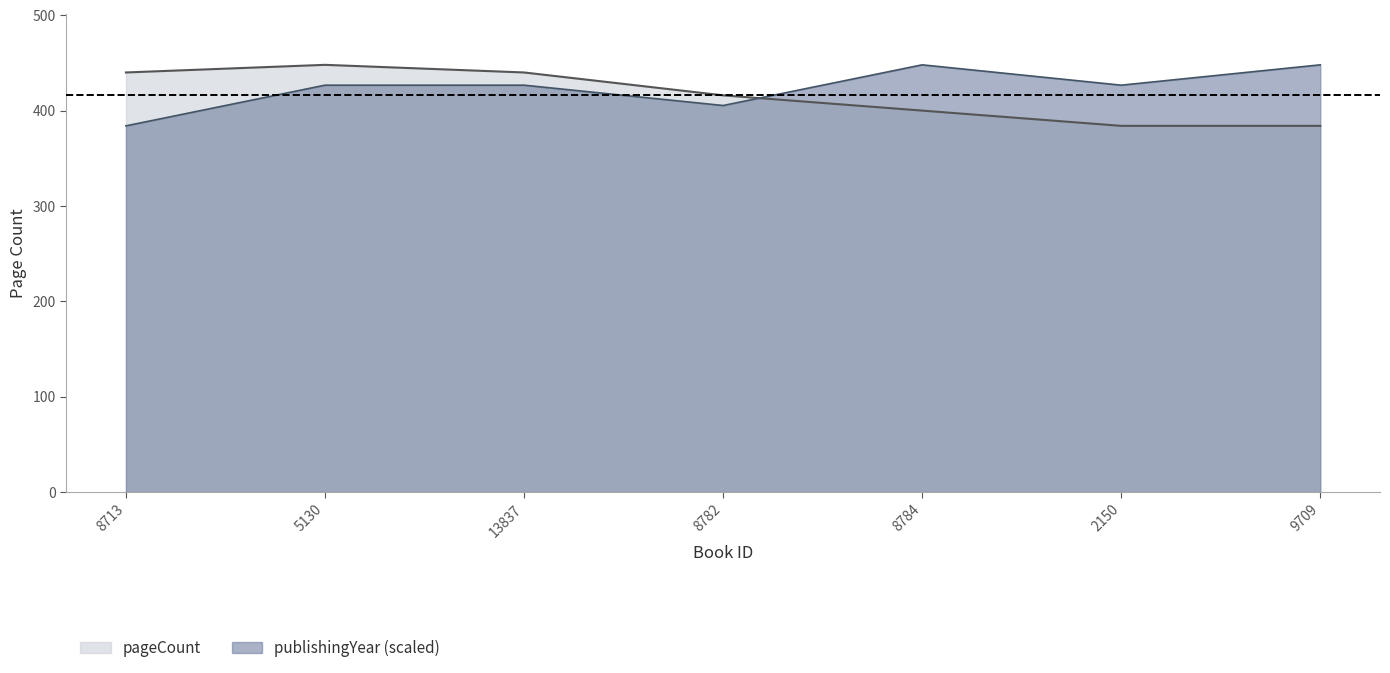

Reading left to right, what are all the values shown in this chart?

pageCount: 8713=440.0	5130=448.0	13837=440.0	8782=416.0	8784=400.0	2150=384.0	9709=384.0
publishingYear: 8713=384.0	5130=426.7	13837=426.7	8782=405.3	8784=448.0	2150=426.7	9709=448.0